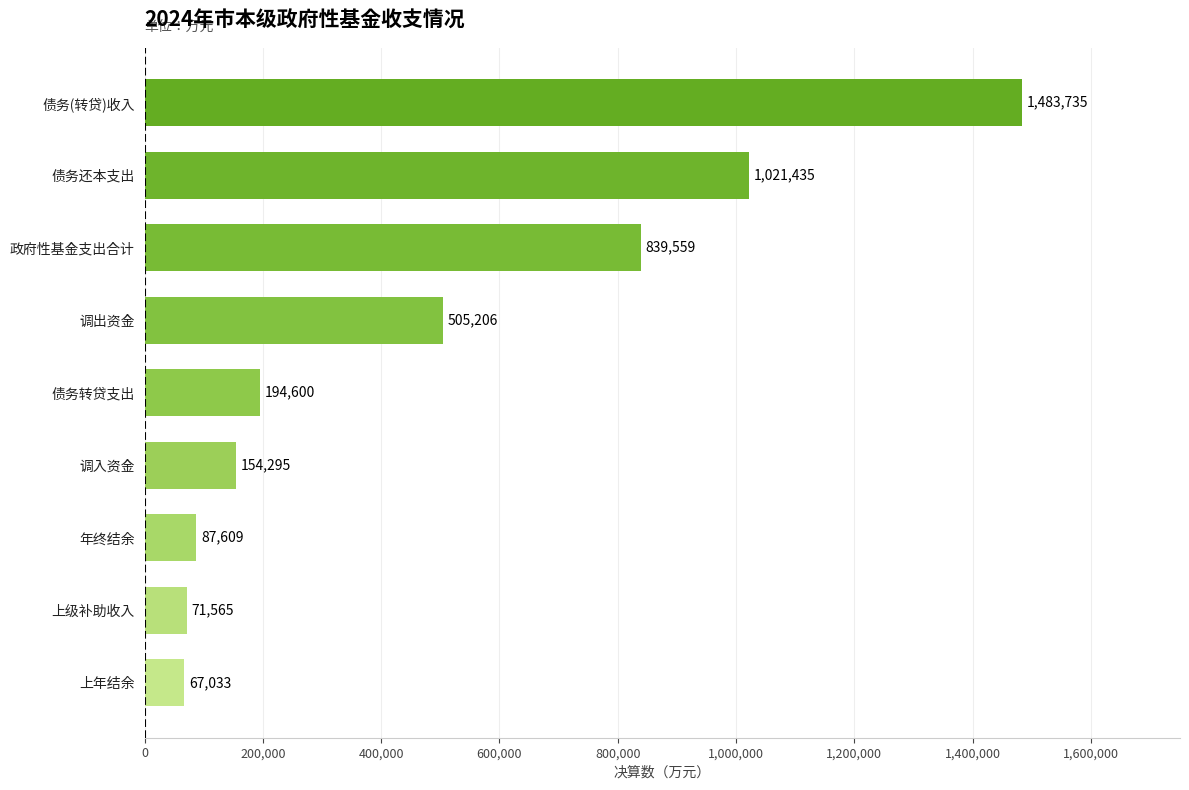

What is the sum of all values?

4425037